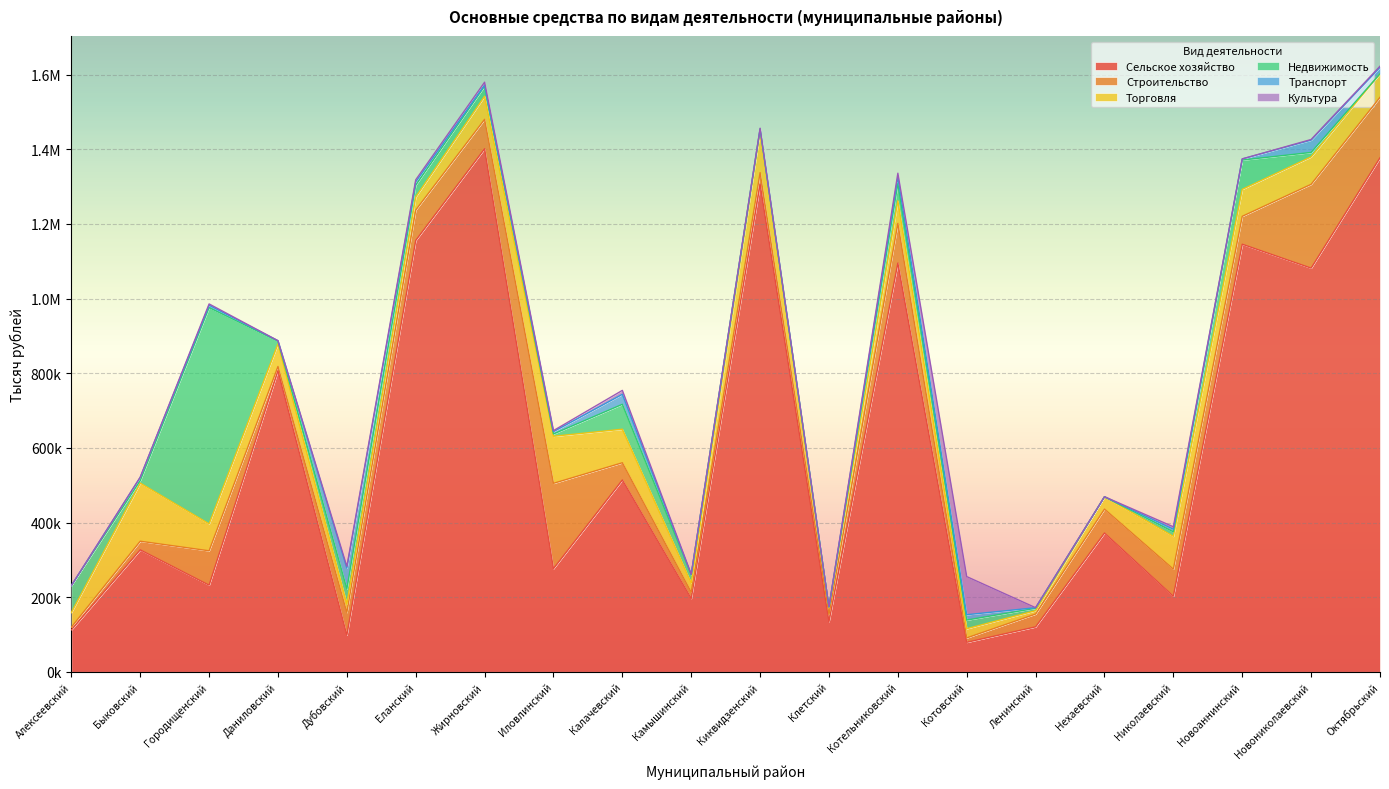

How many interior local peaks does the Культура series have?

6